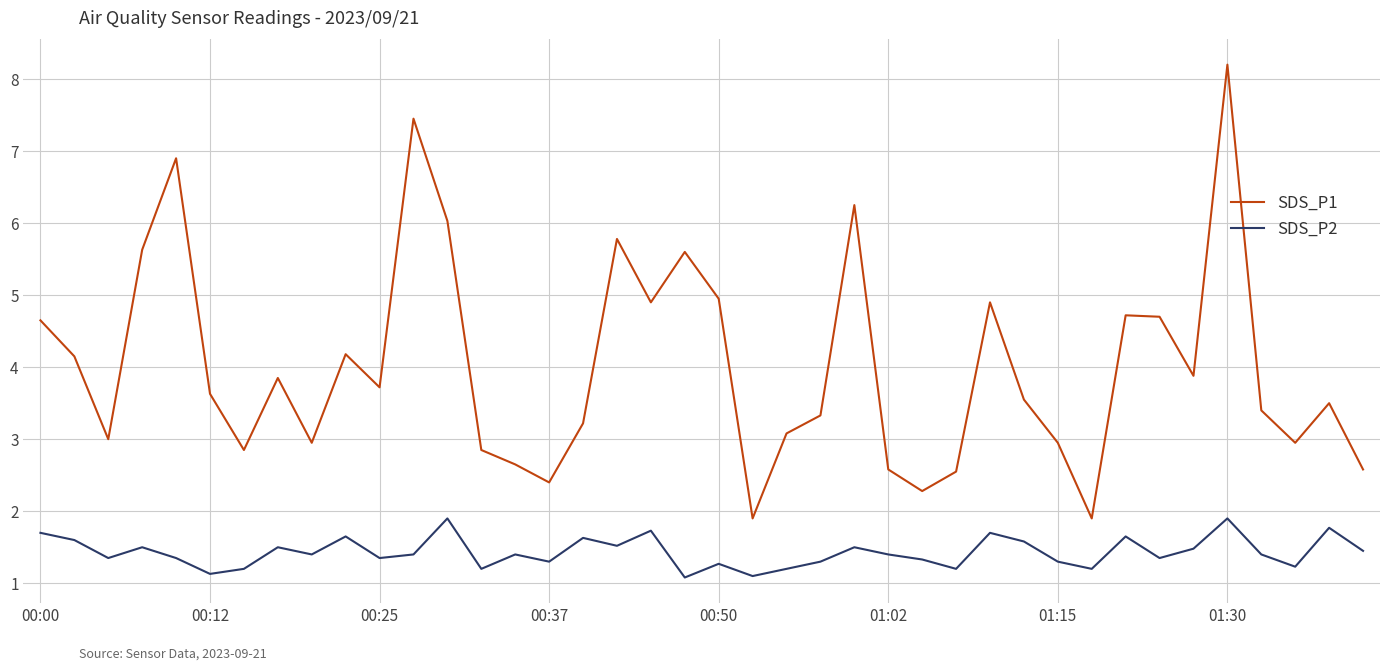

What is the difference between the maximum and minimum values in the SDS_P1 series?

6.3